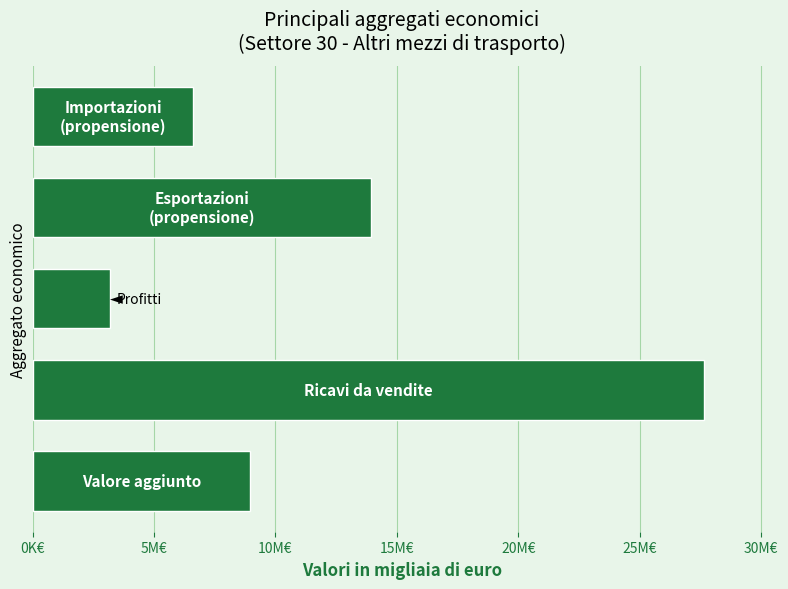

Are the bars horizontal?

Yes